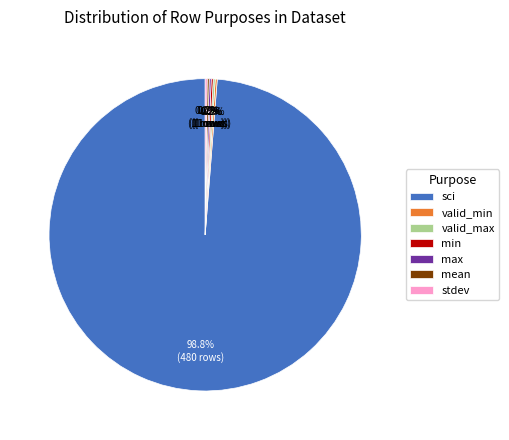

What is the largest slice in the pie chart?

sci